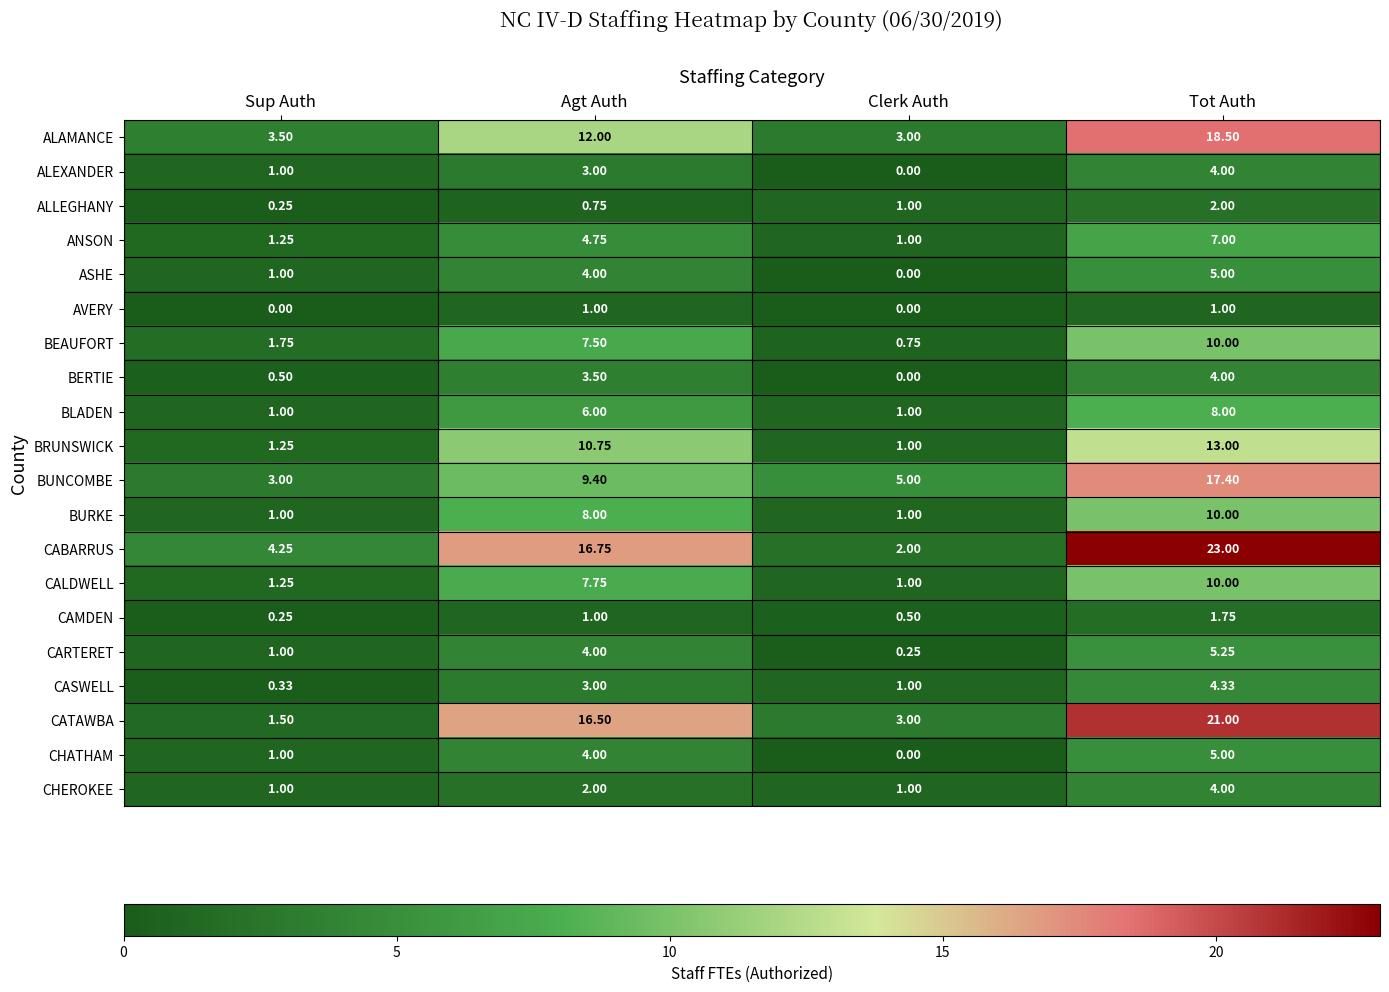

Which category has the lowest value in the CASWELL series?

Sup Auth